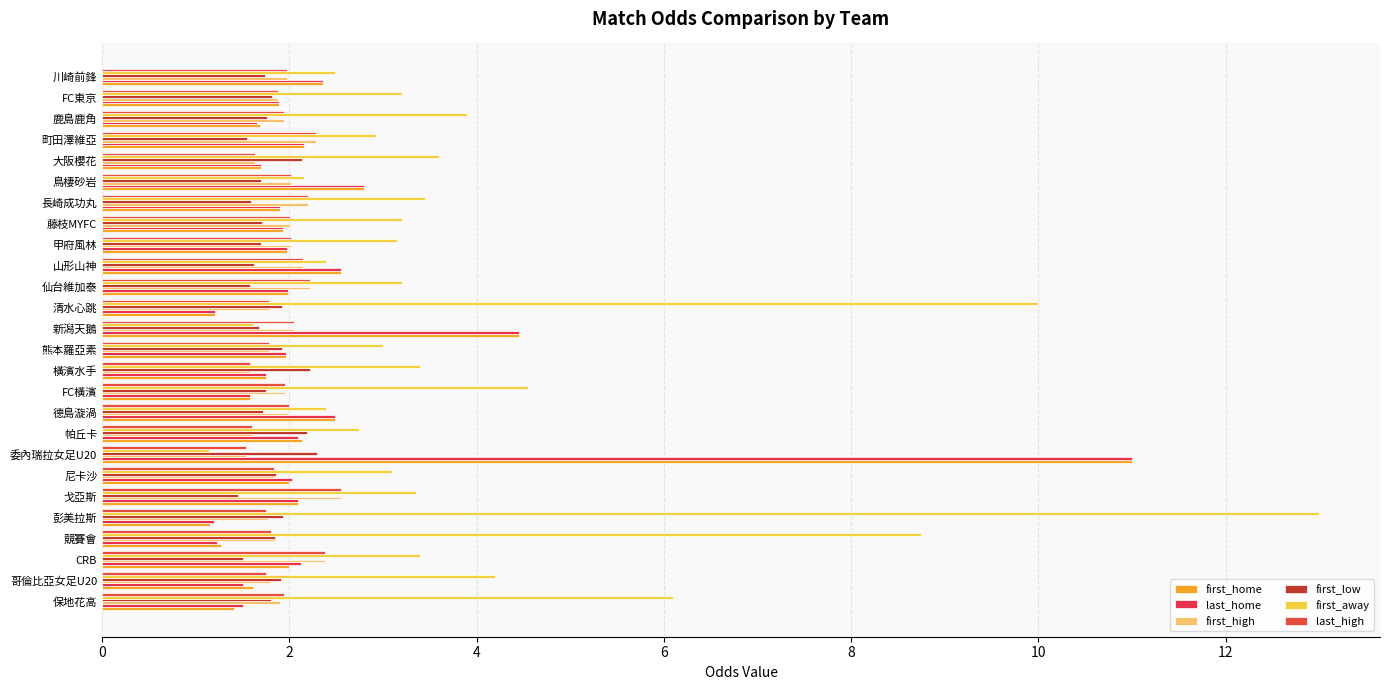

Count the number of categories in the chart.

26